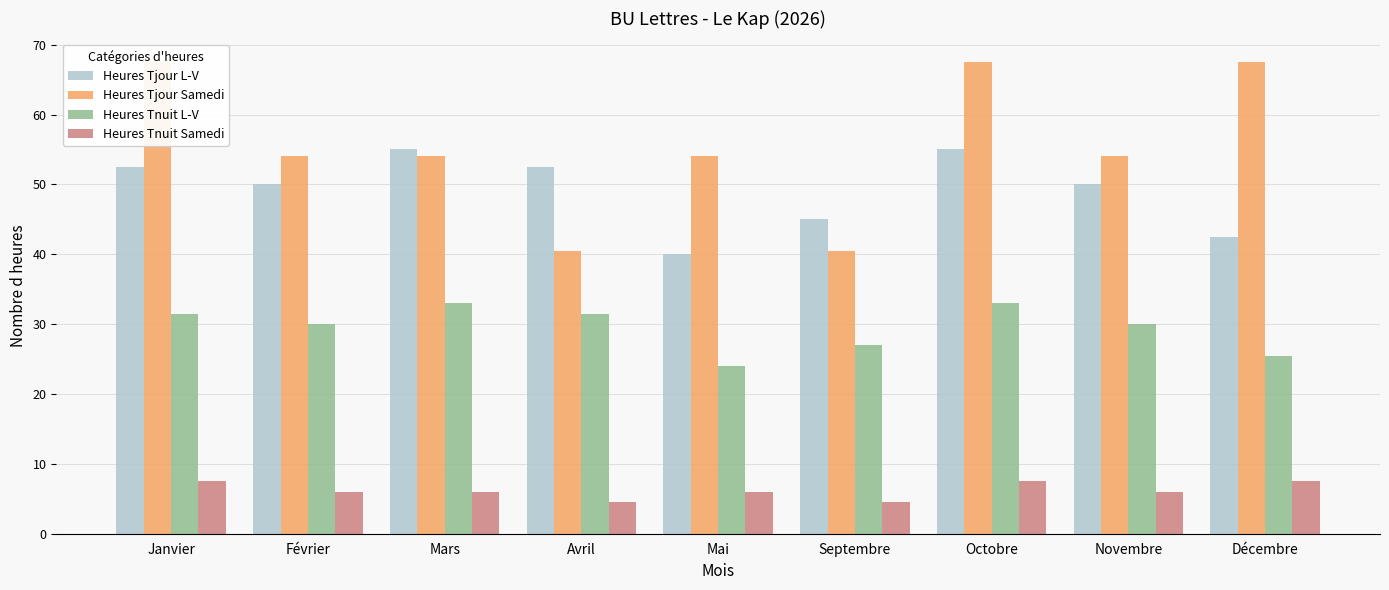

What is the value of the Heures Tjour L-V bar at the 3rd from the left?

55.0